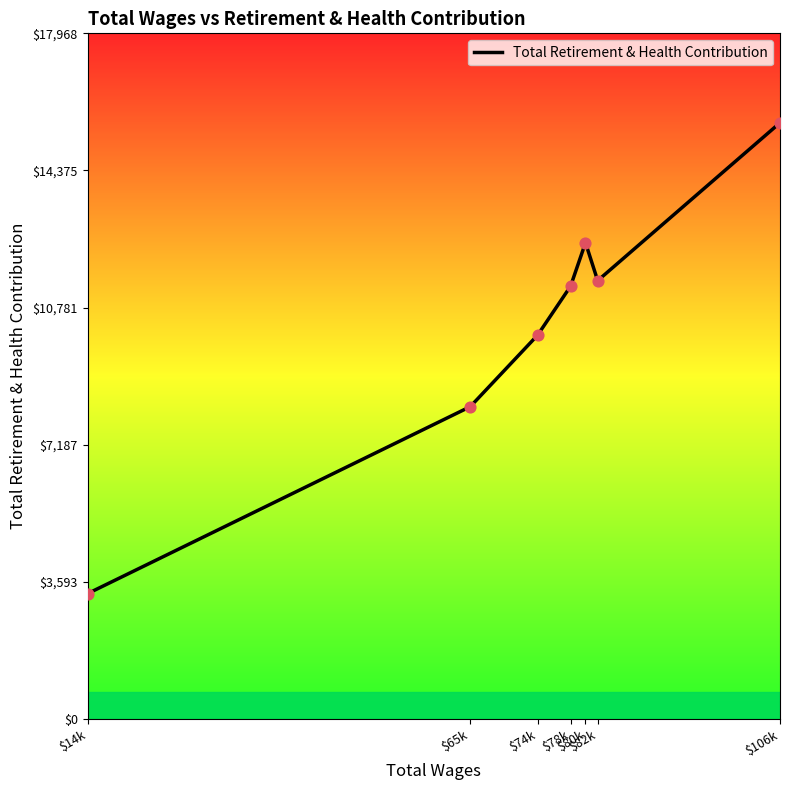

Approximately how many times larger is the value at $106k compared to $65k?

1.9